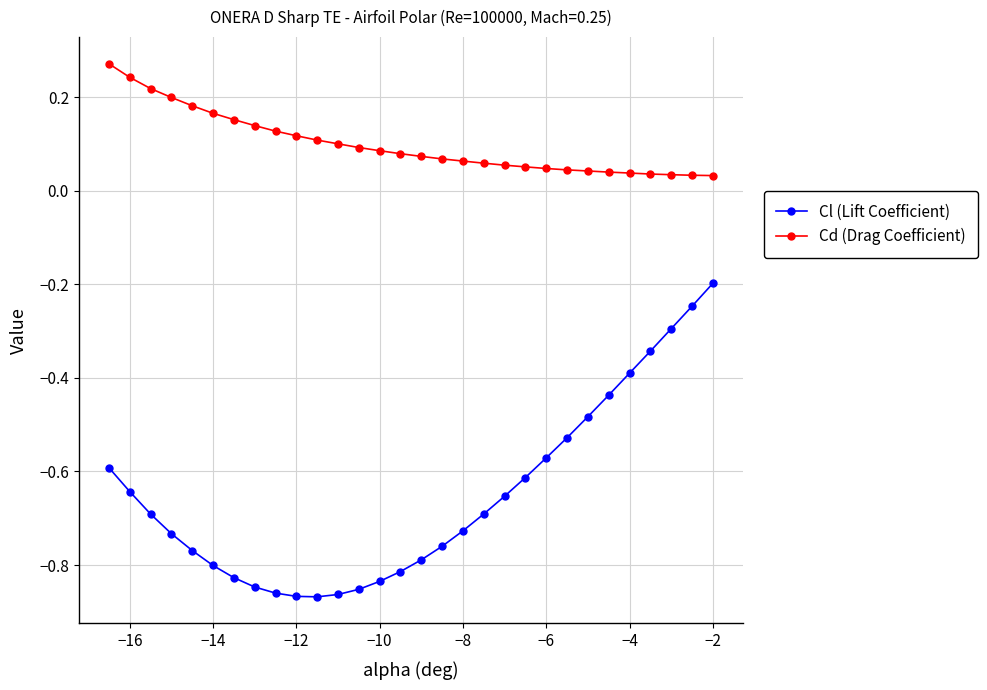

True or false: Cd (Drag Coefficient) and Cl (Lift Coefficient) cross at least once.

False